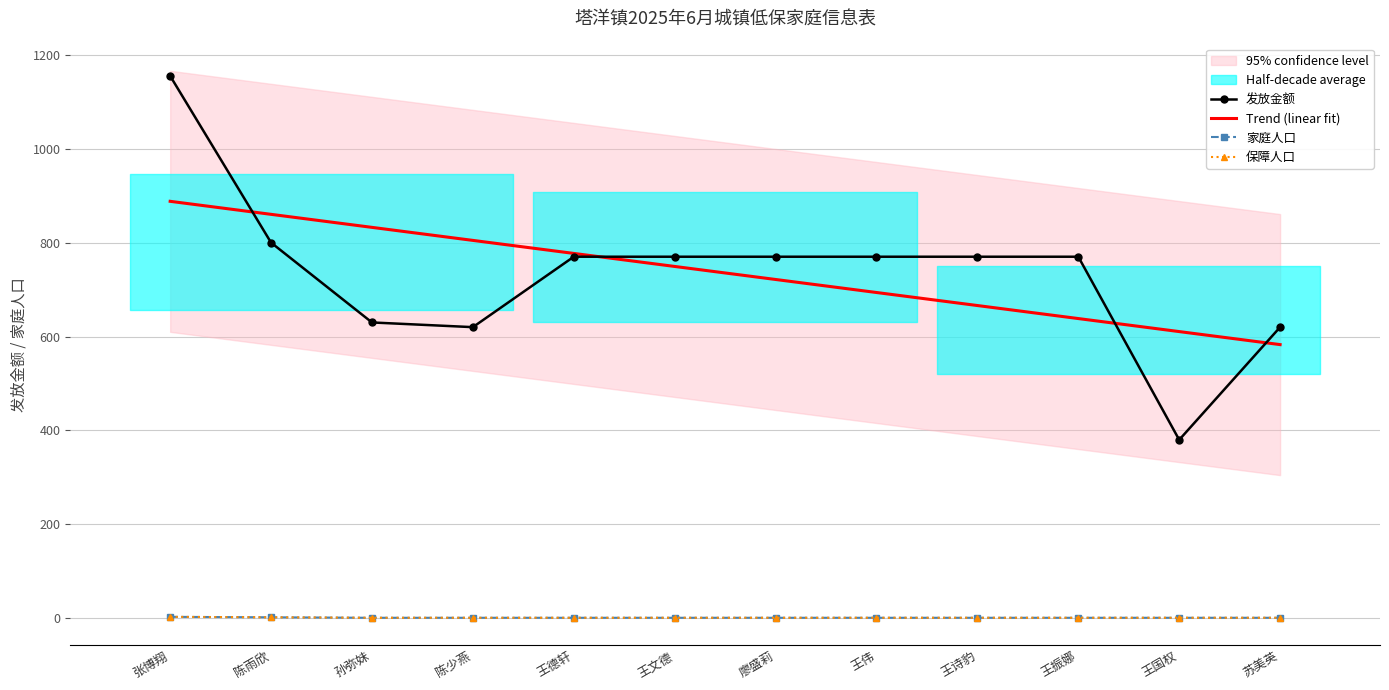

List the series in order of their peak value, lowest first.

家庭人口, 保障人口, Trend (linear fit), 发放金额